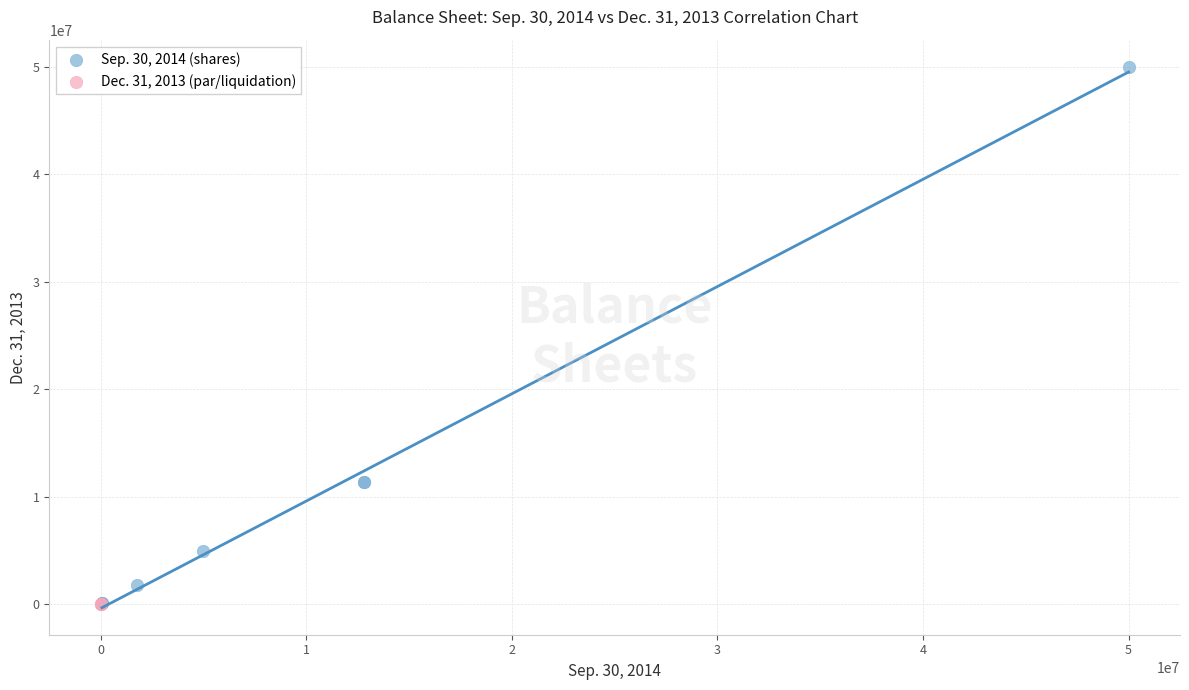

Which series has the largest Y range (max minus min)?

Sep. 30, 2014 (shares)